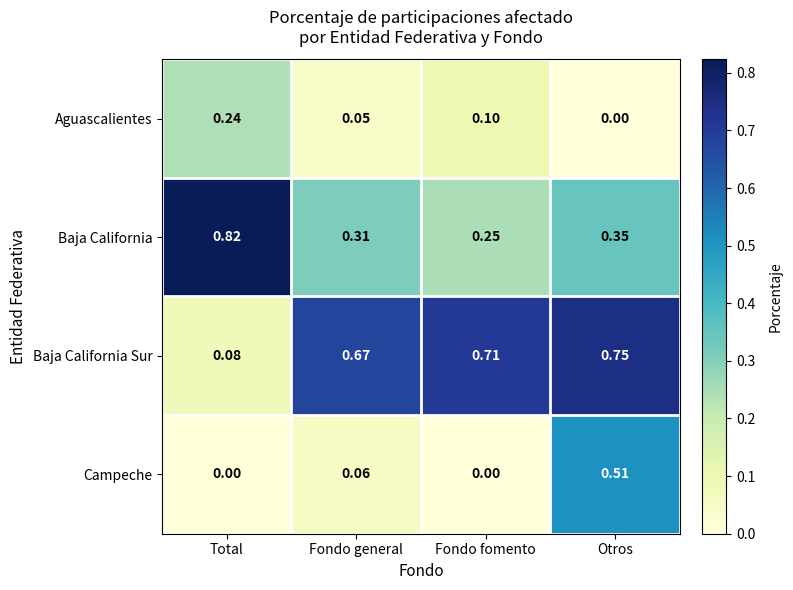

How many categories are shown in the chart?

4